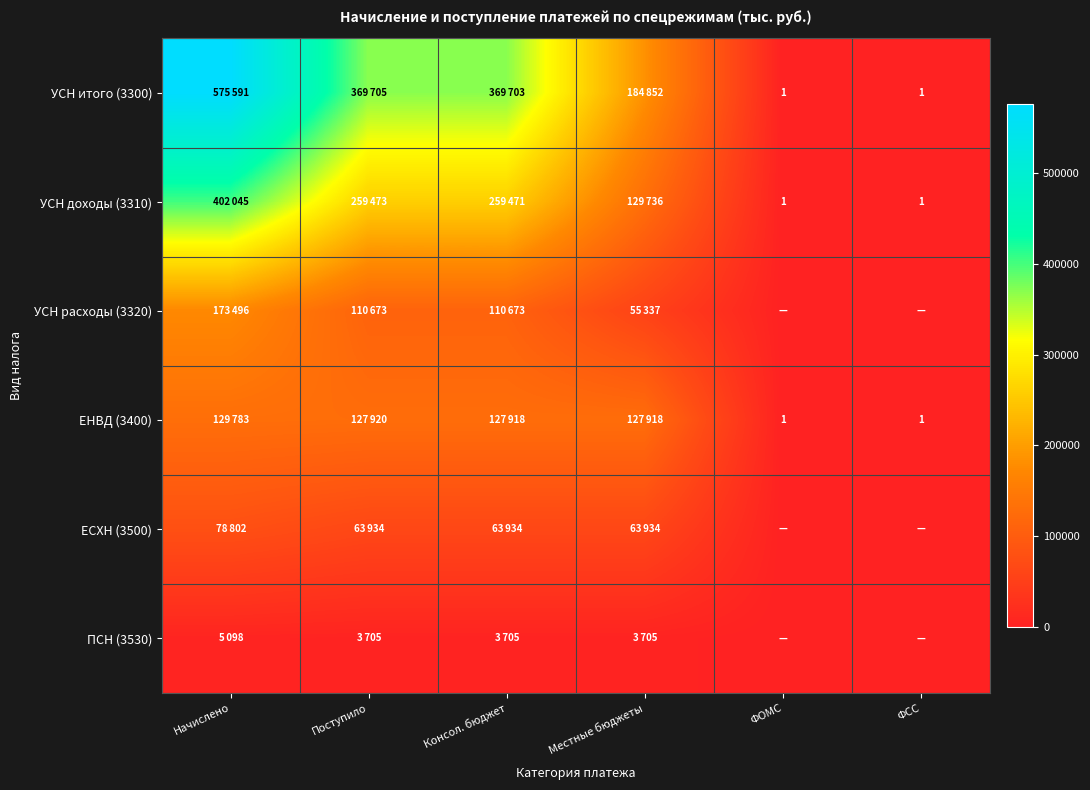

The value of УСН расходы (3320) at Начислено is 173496. True or false?

True